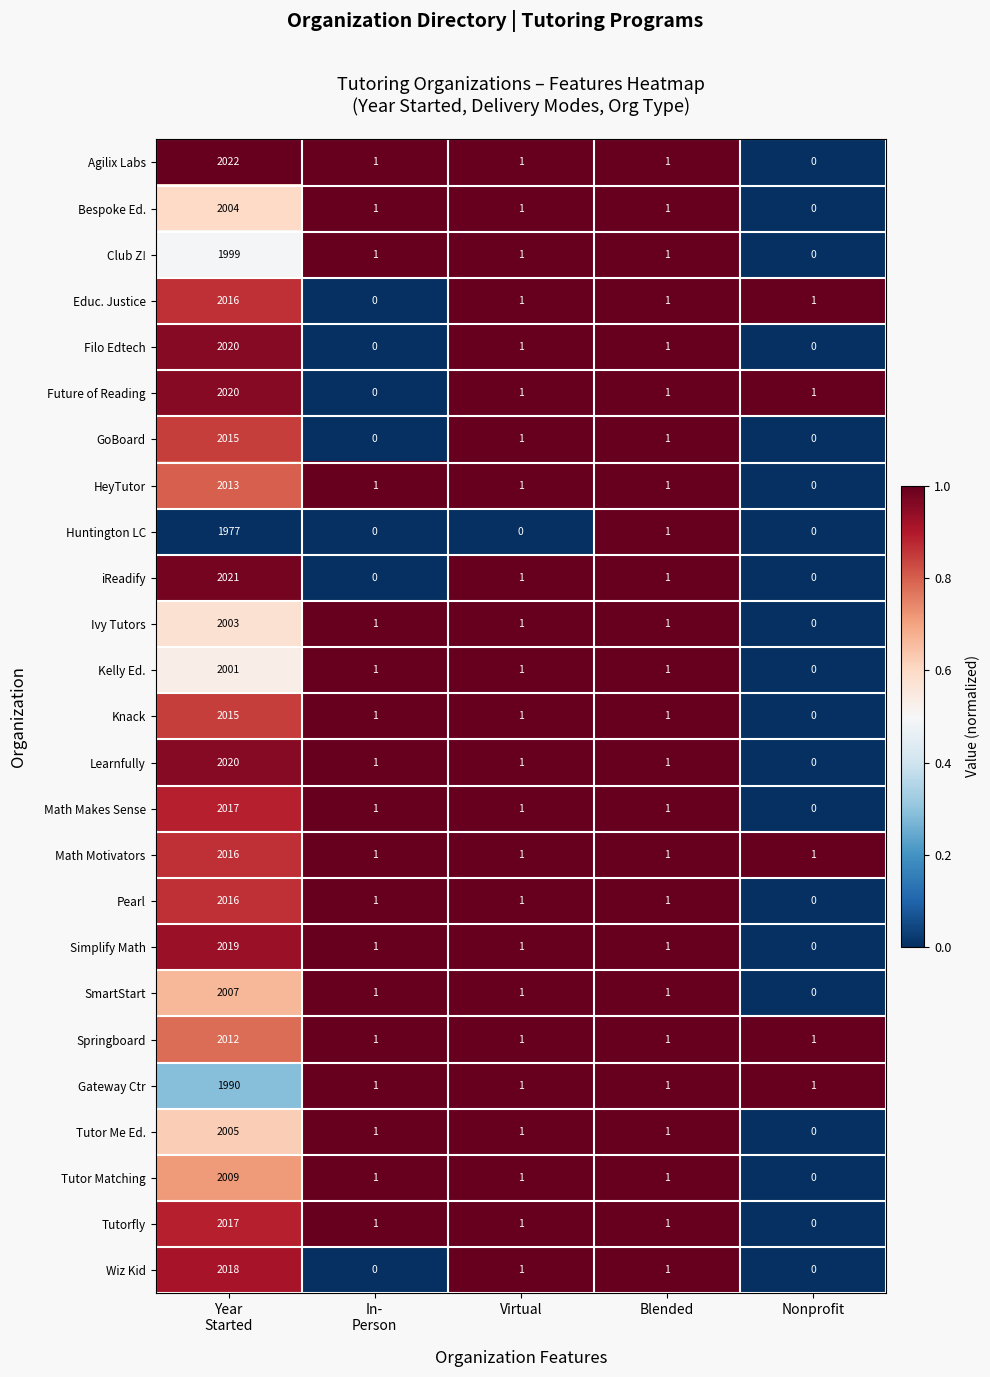

At how many categories does at least one series exceed 0?

5